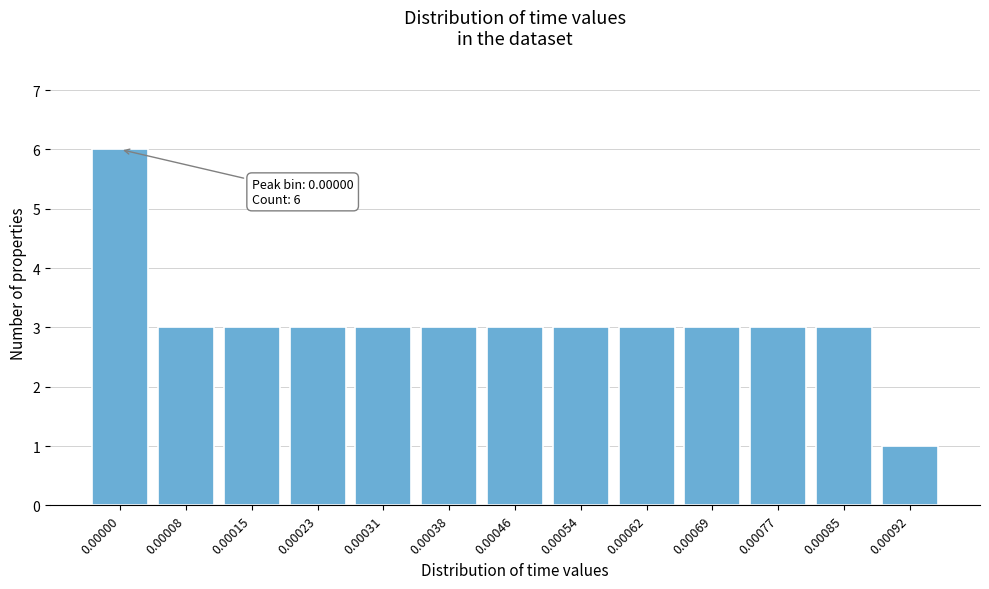

Reading left to right, transcribe all the data shown in this chart.

6	3	3	3	3	3	3	3	3	3	3	3	1